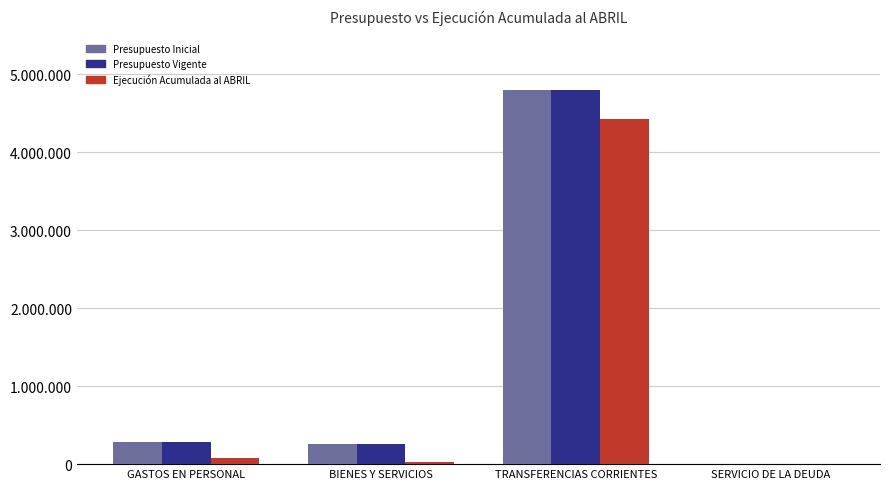

What is the label of the 3rd bar from the left?

TRANSFERENCIAS CORRIENTES